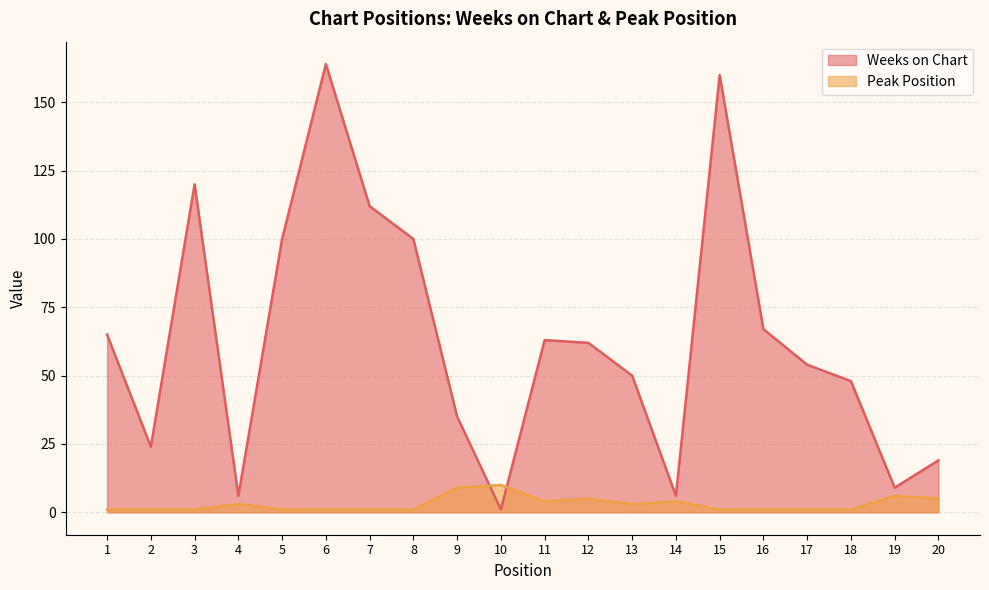

At which category does the chart reach its peak across all series?

6